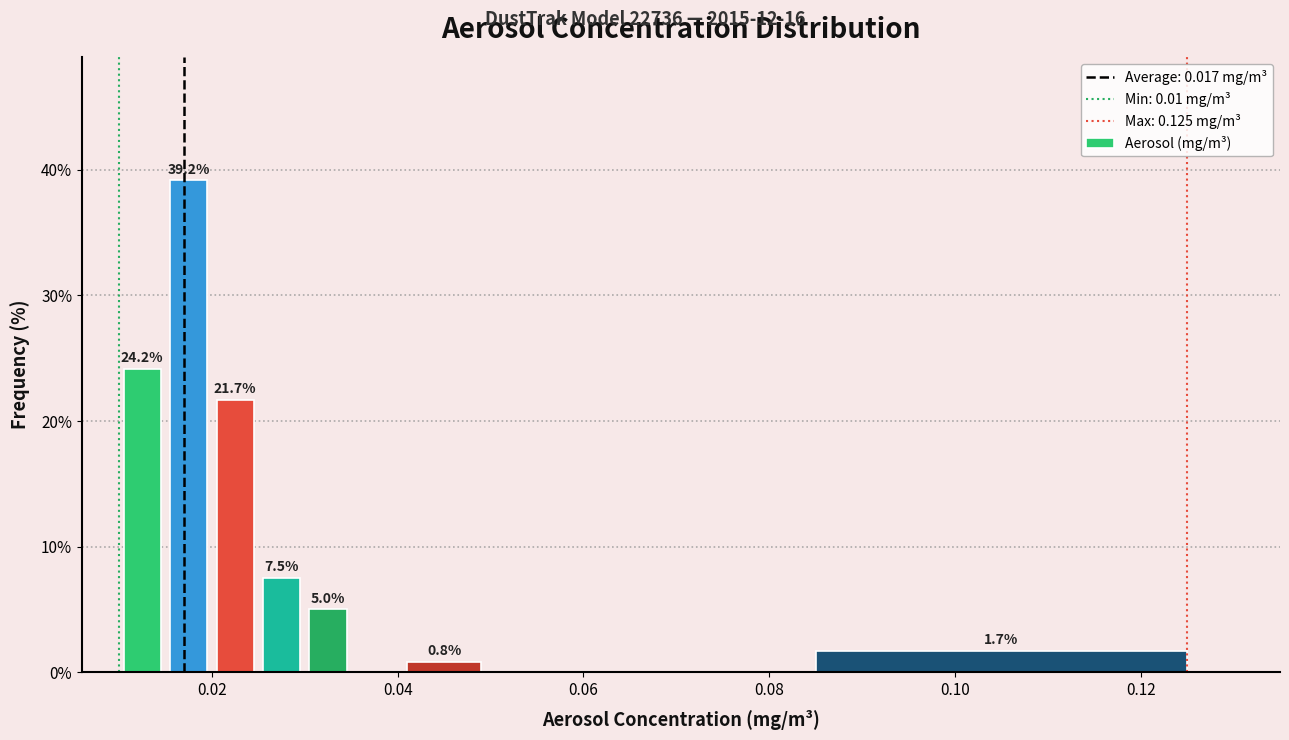

Around what value on the x-axis is the tallest bar? Give the approximate position of its centre, as read against the axis.

0.018